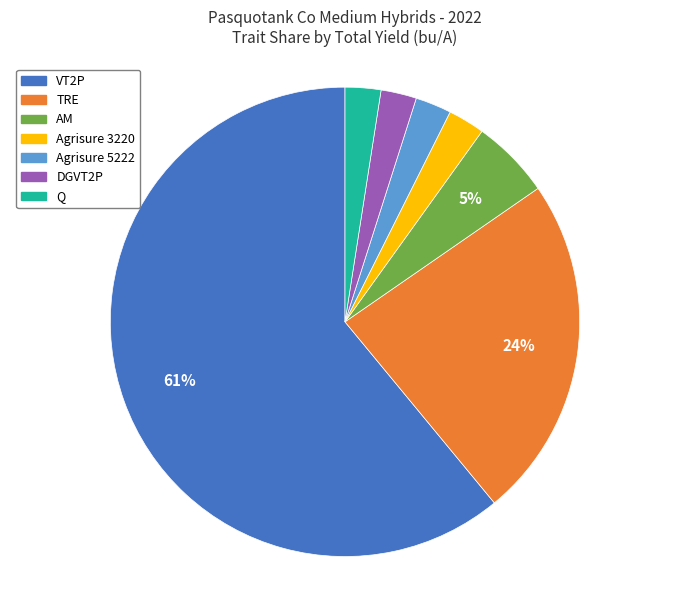

Is there any slice that represents more than half of the pie?

Yes